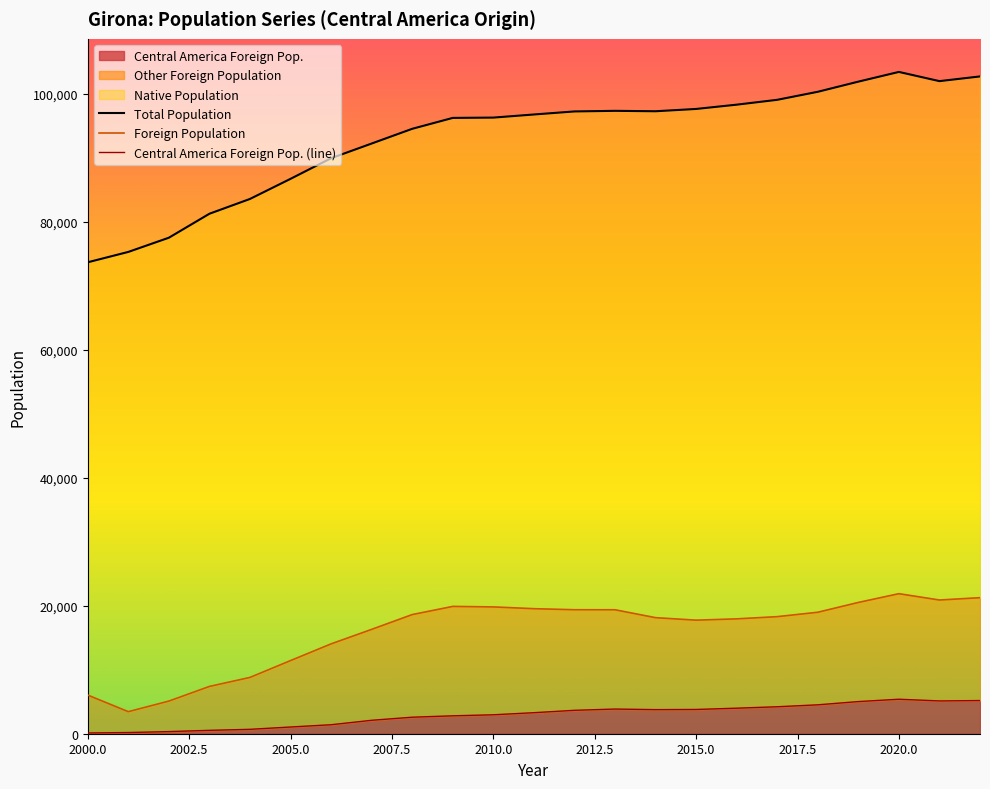

What is the highest value of the Central America Foreign Pop. series?

5387